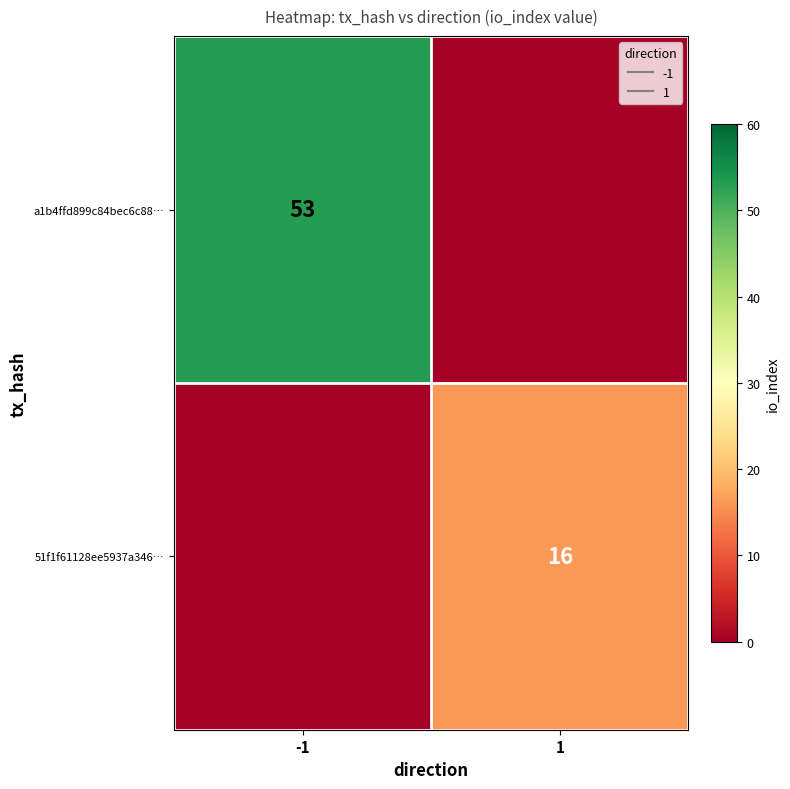

Between -1 and 1, which is larger?

-1